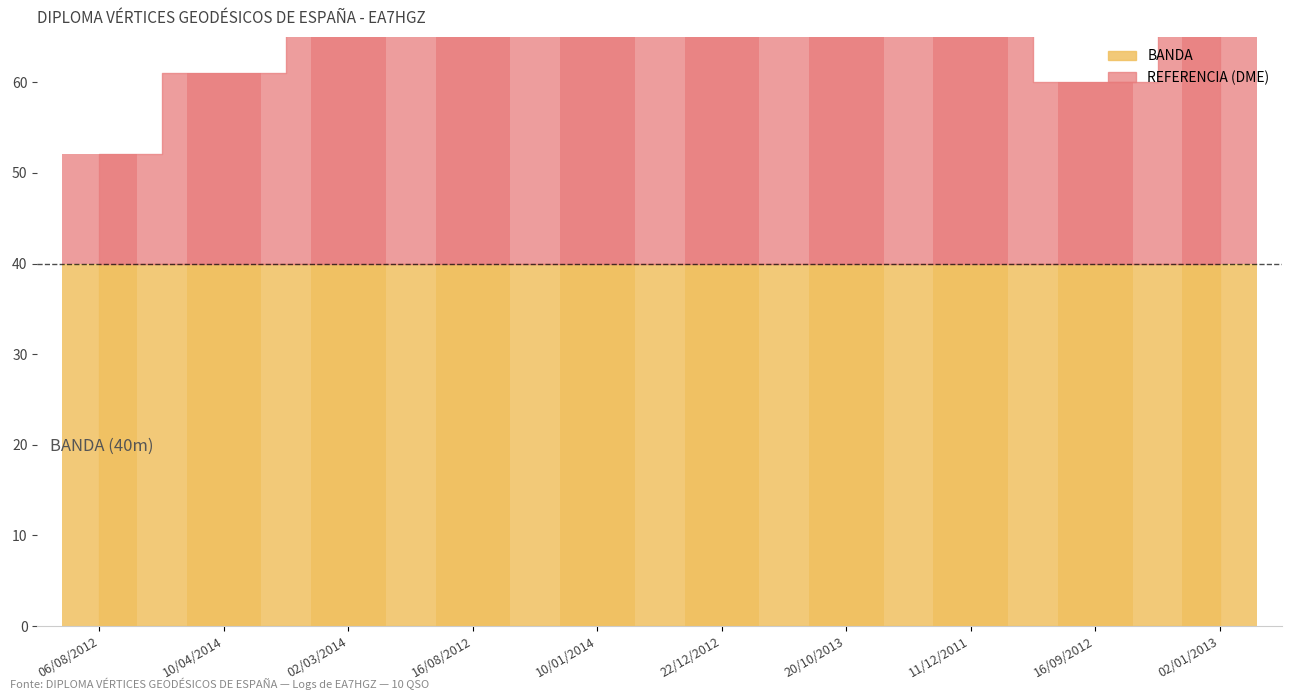

Does the chart contain any negative values?

No